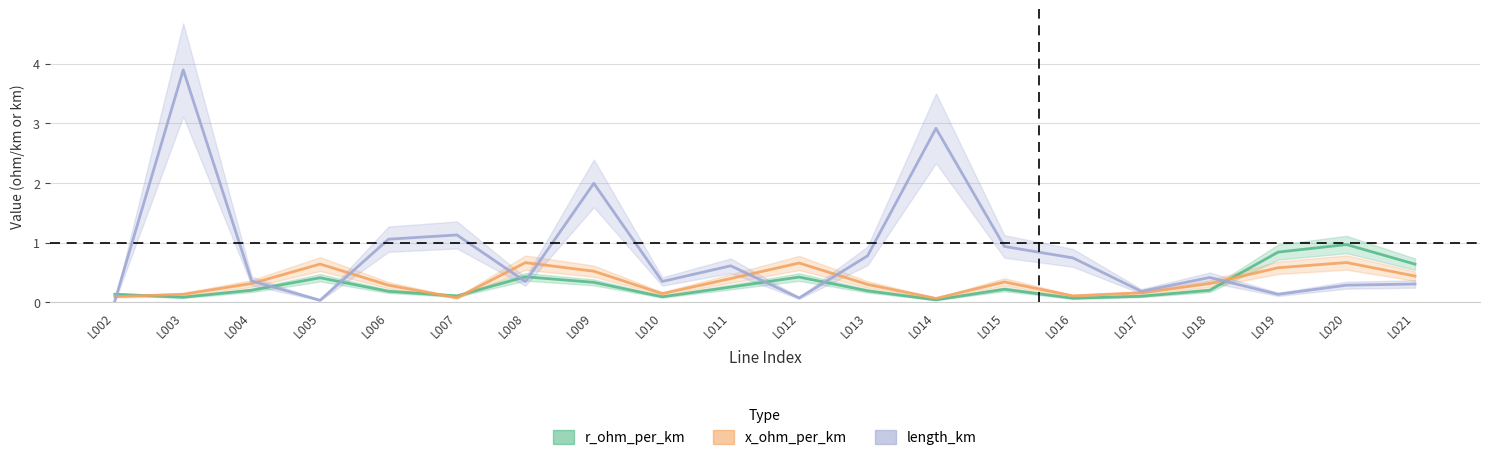

Is the value of r_ohm_per_km at L007 greater than the value of length_km at L020?

No